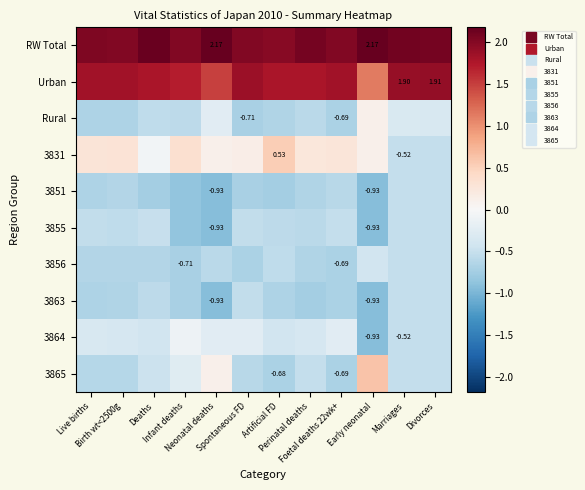

What is the maximum value shown in the chart?

2.2